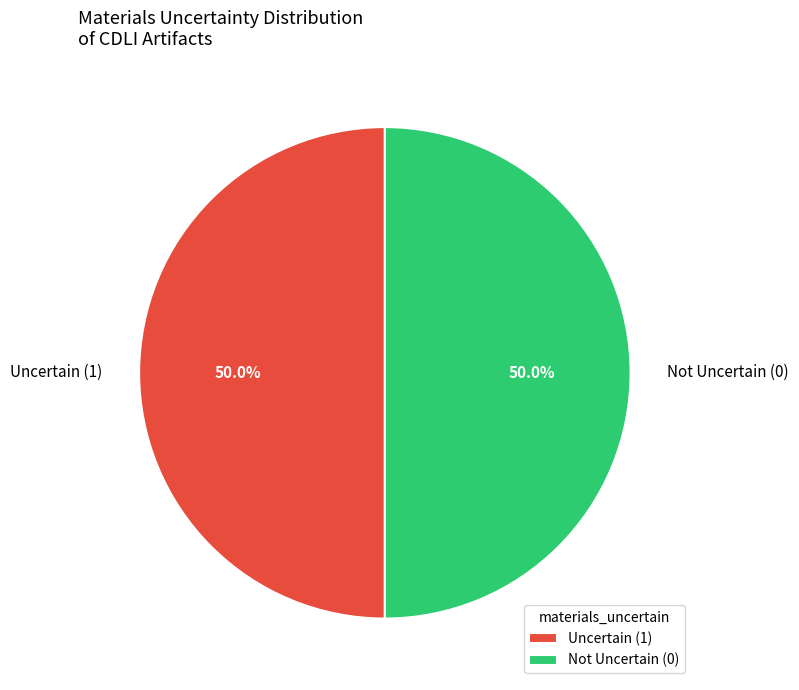

How many slices are in this pie chart?

2